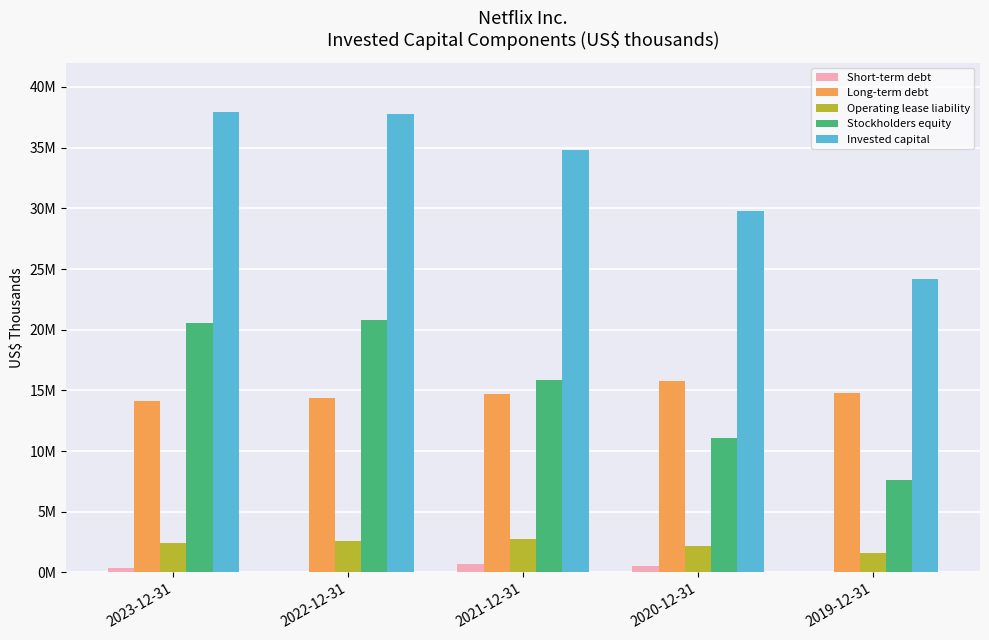

Which series has the largest total across all categories?

Invested capital